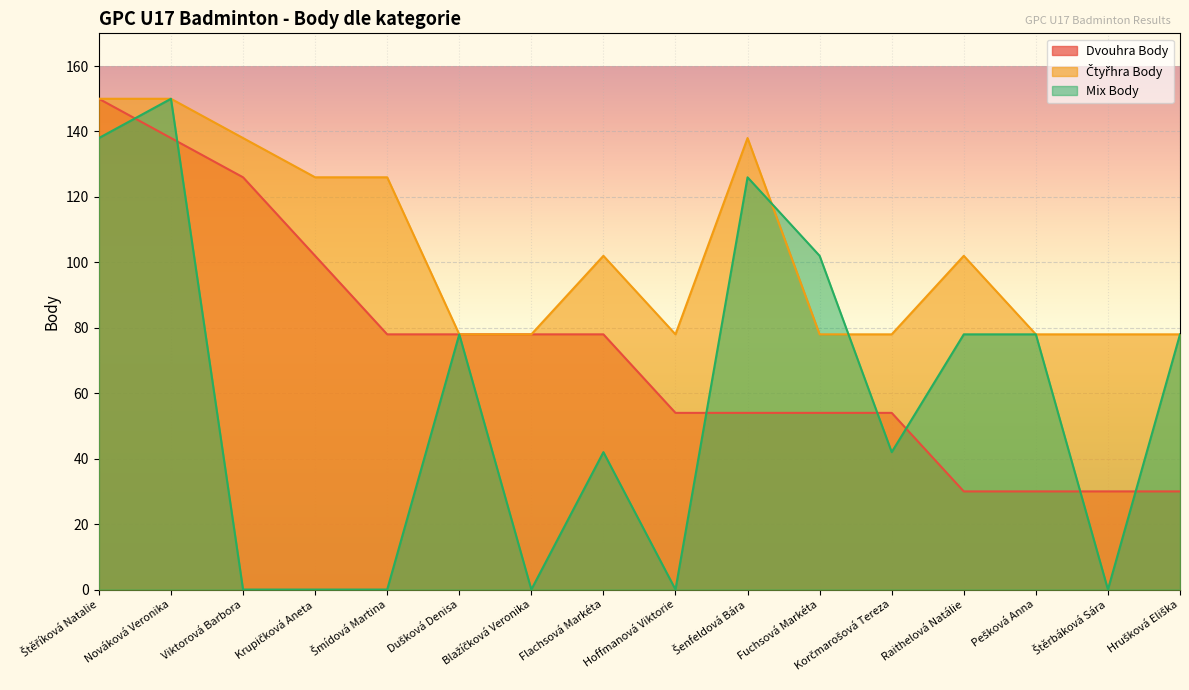

Where is Mix Body nearest to the value 75?

Dušková Denisa